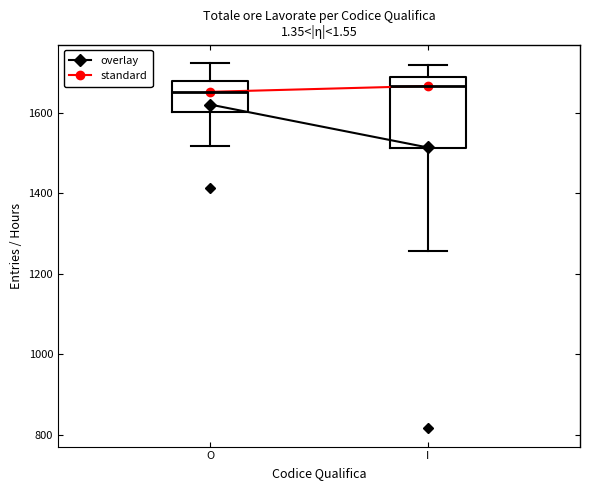

Which box is the tallest, from its lower edge to its upper edge?

I